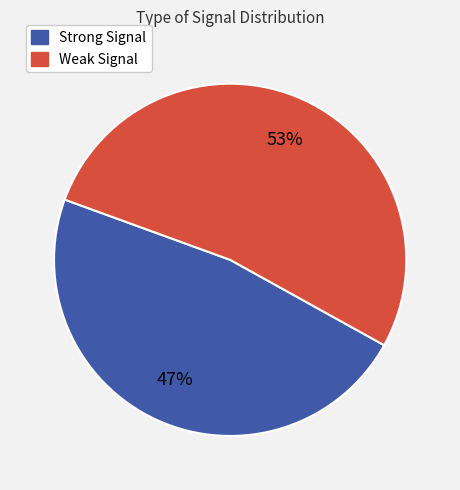

Does any single category account for the majority?

Yes